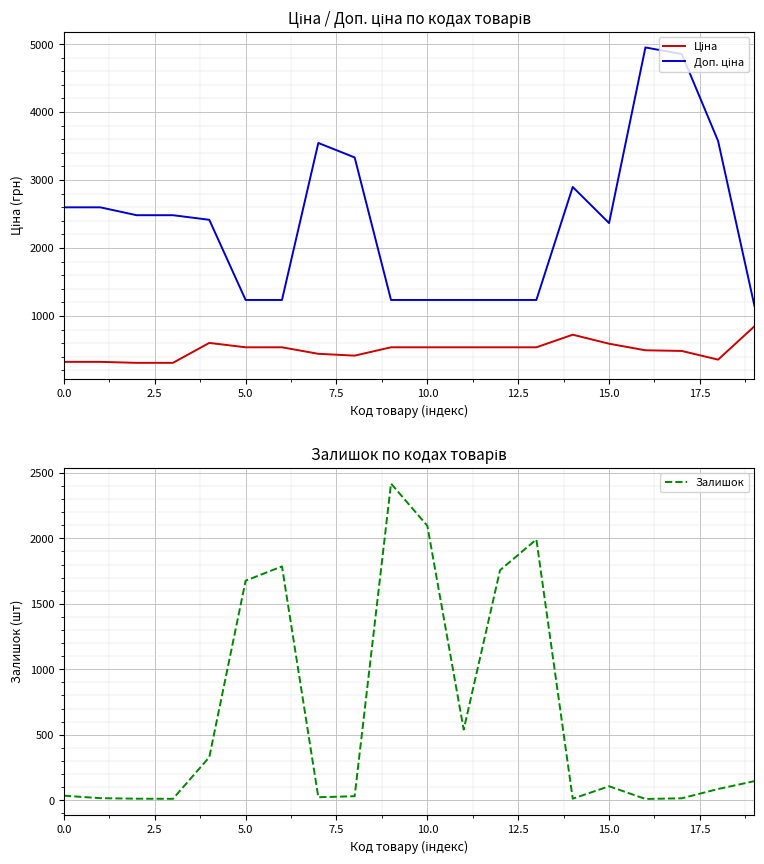

The value of Залишок at 10.0 is 2096. True or false?

True